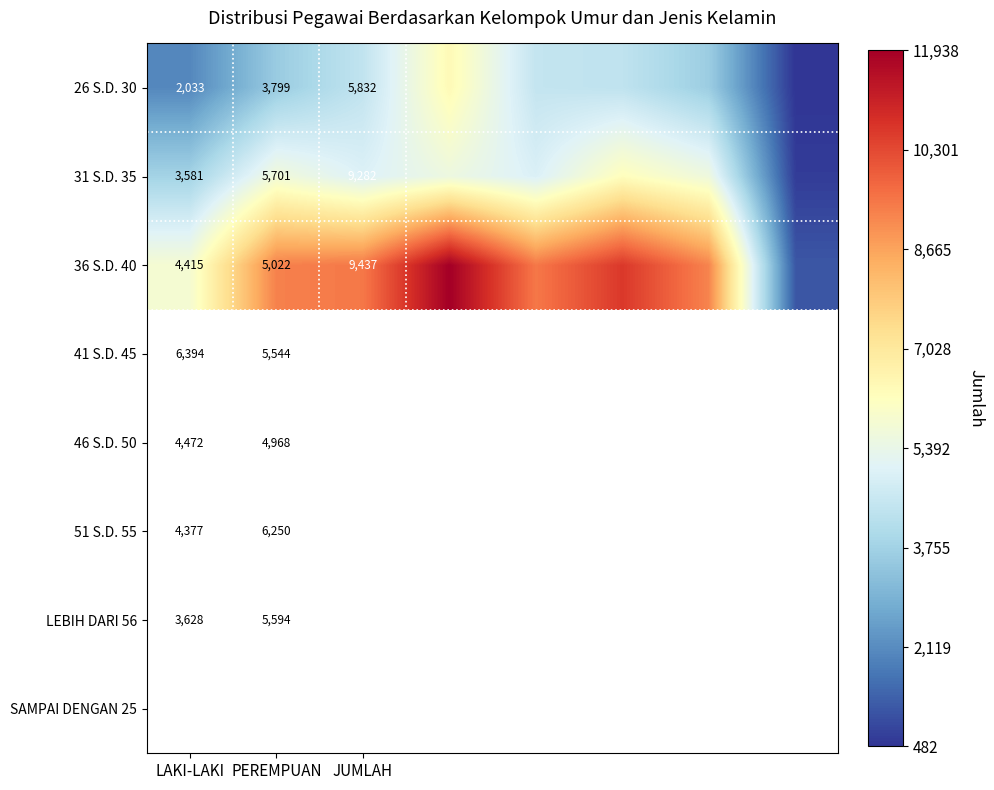

What is the greatest value displayed?

11938